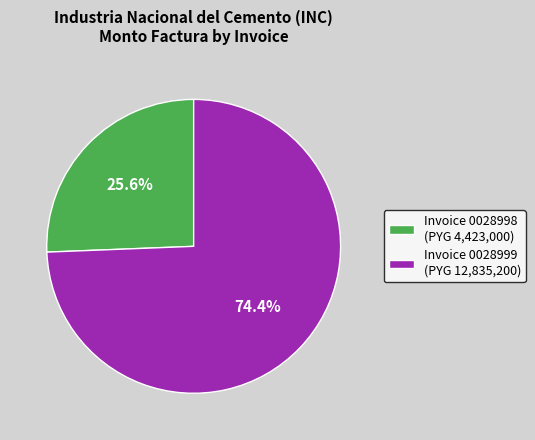

Rank the categories by value from highest to lowest.

Invoice 0028999 (PYG 12,835,200), Invoice 0028998 (PYG 4,423,000)